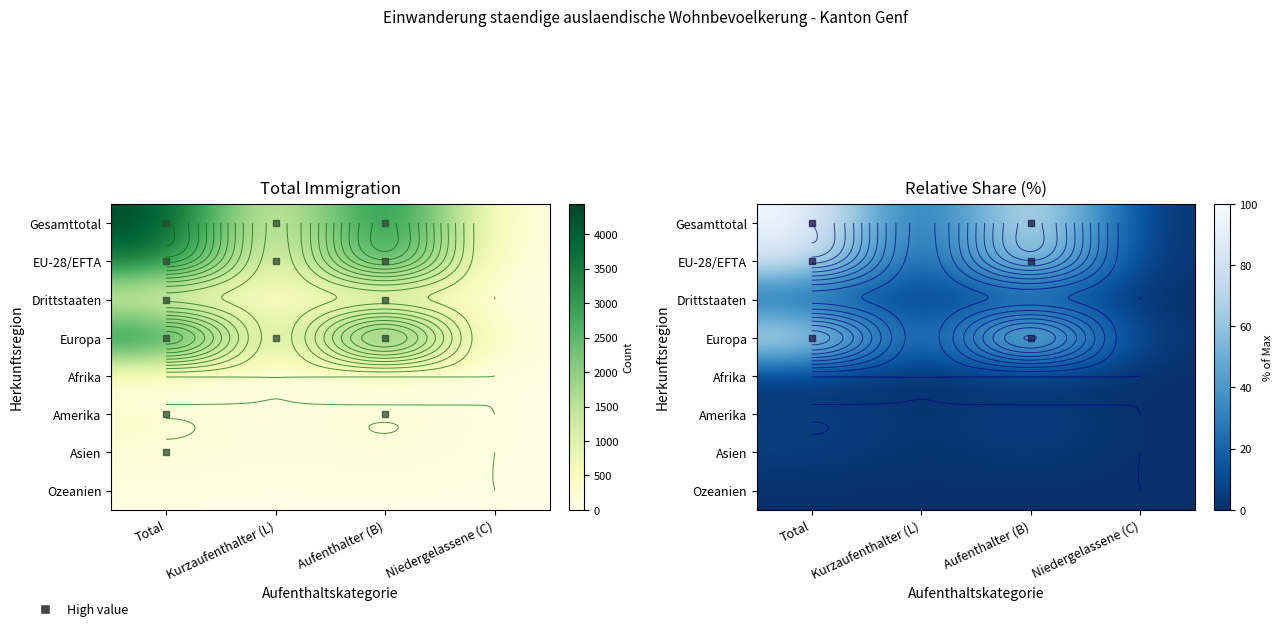

The value of Amerika at Kurzaufenthalter (L) is 0.3. True or false?

False